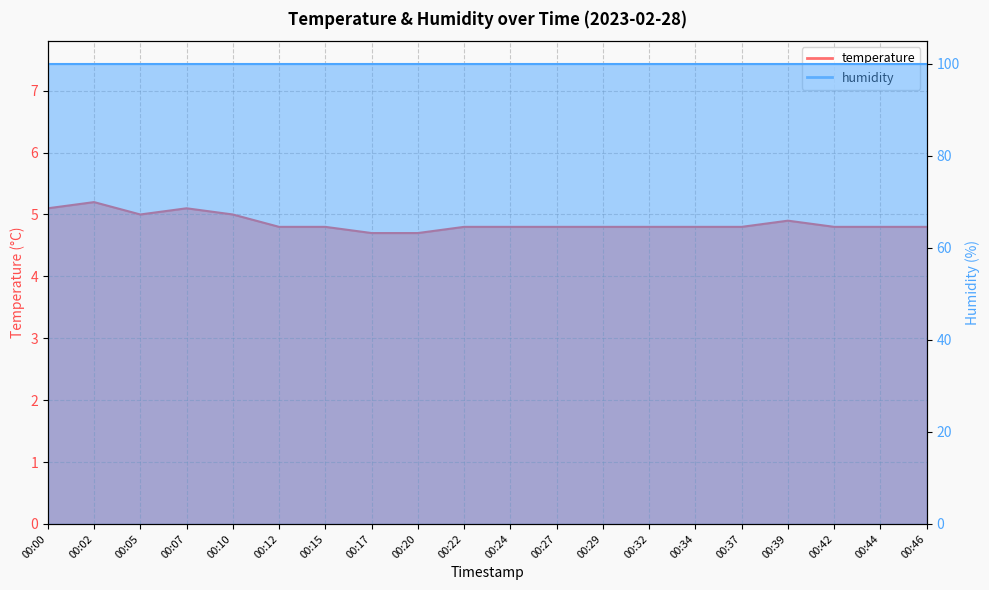

True or false: the data shows 5.0 at 00:05.

True